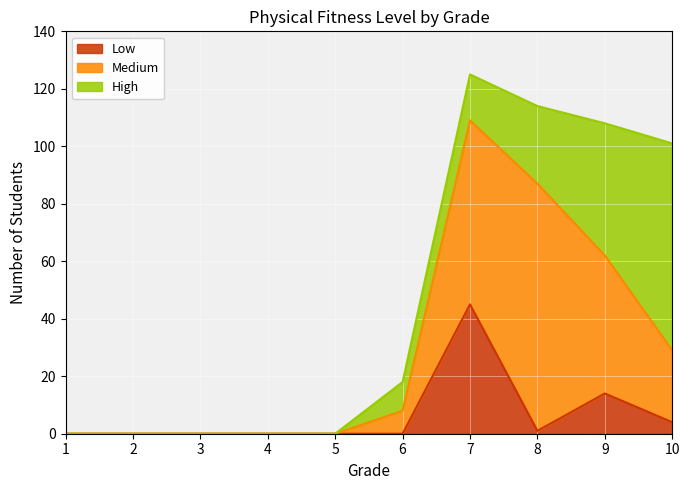

How many times do Low and High cross each other?

2